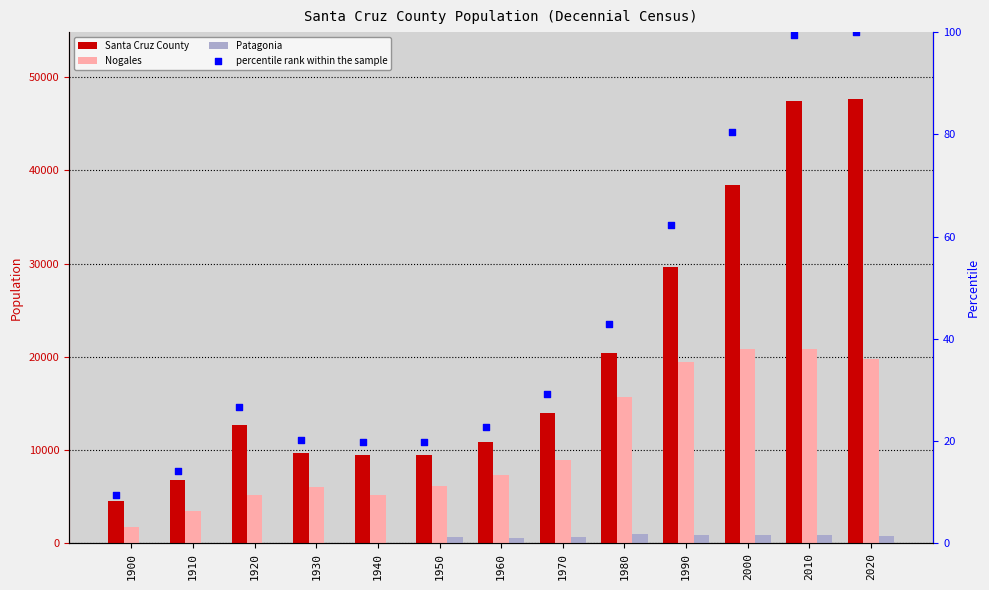

Which series contains the lowest Y value?

Patagonia